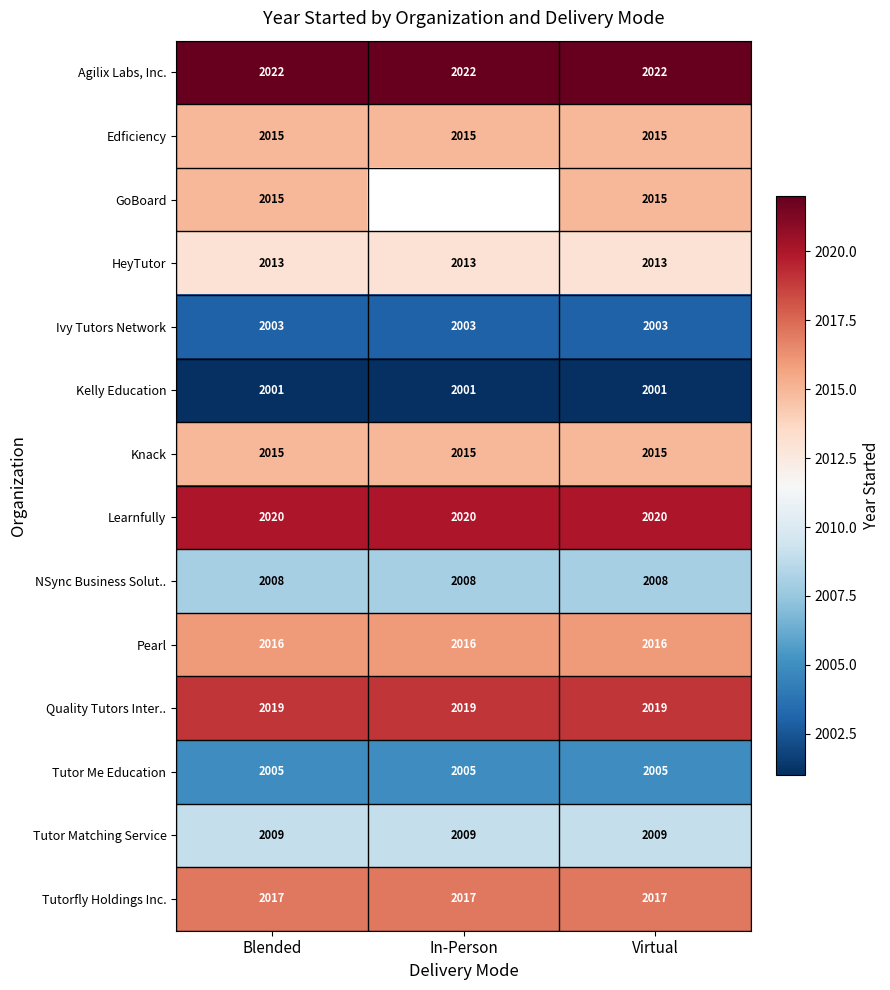

What is the spread (max minus min) of values at Blended?

21